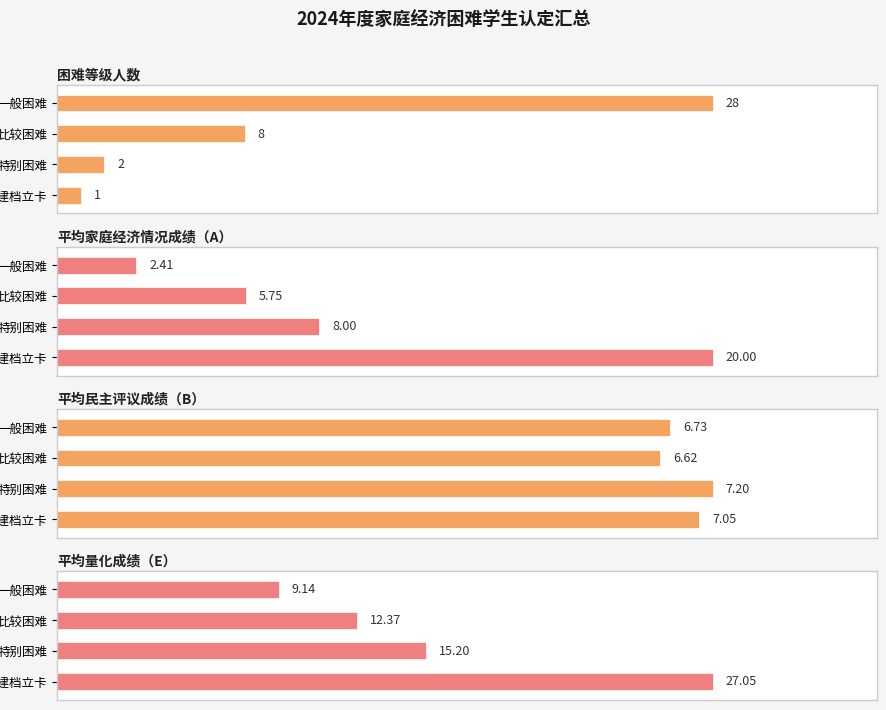

At 比较困难, list the series in order from largest to smallest.

平均量化成绩（E）, 困难等级人数, 平均民主评议成绩（B）, 平均家庭经济情况成绩（A）